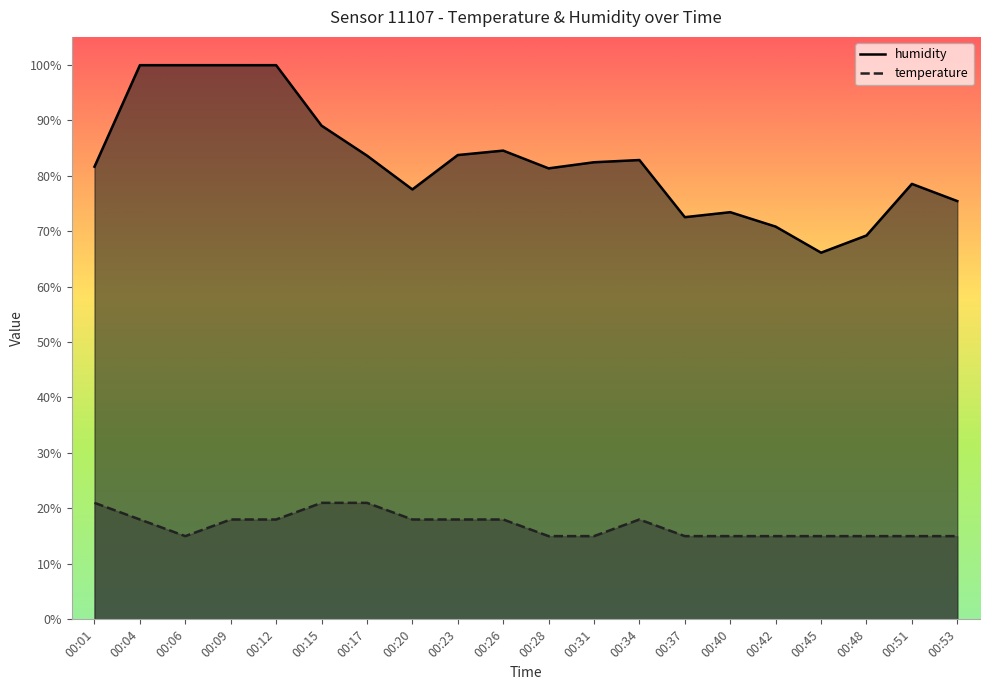

True or false: humidity and temperature intersect in this chart.

False